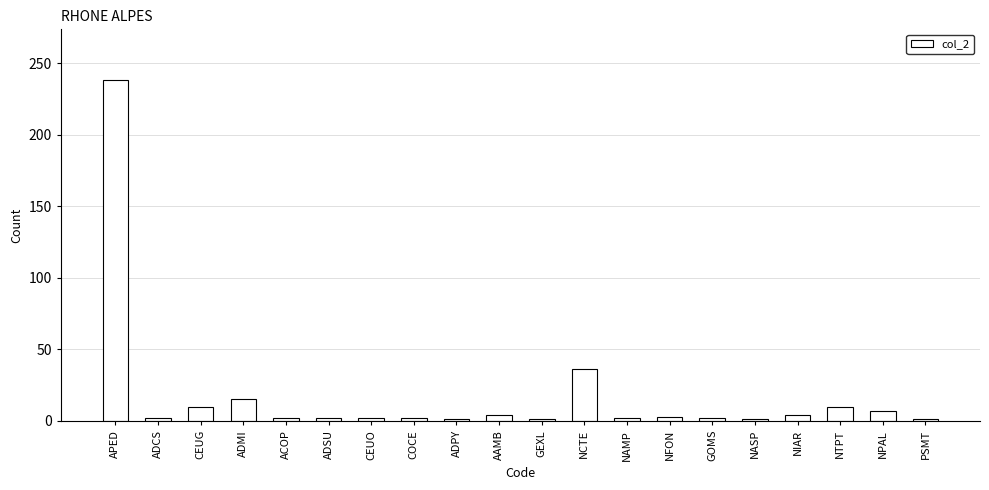

What is the label of the 13th bar from the right?

COCE